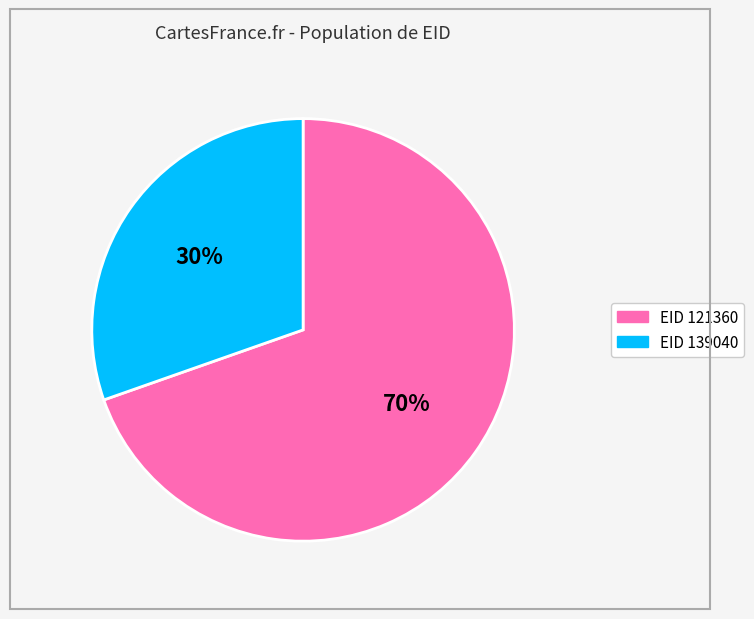

To the nearest percent, what is the average slice percentage?

50%